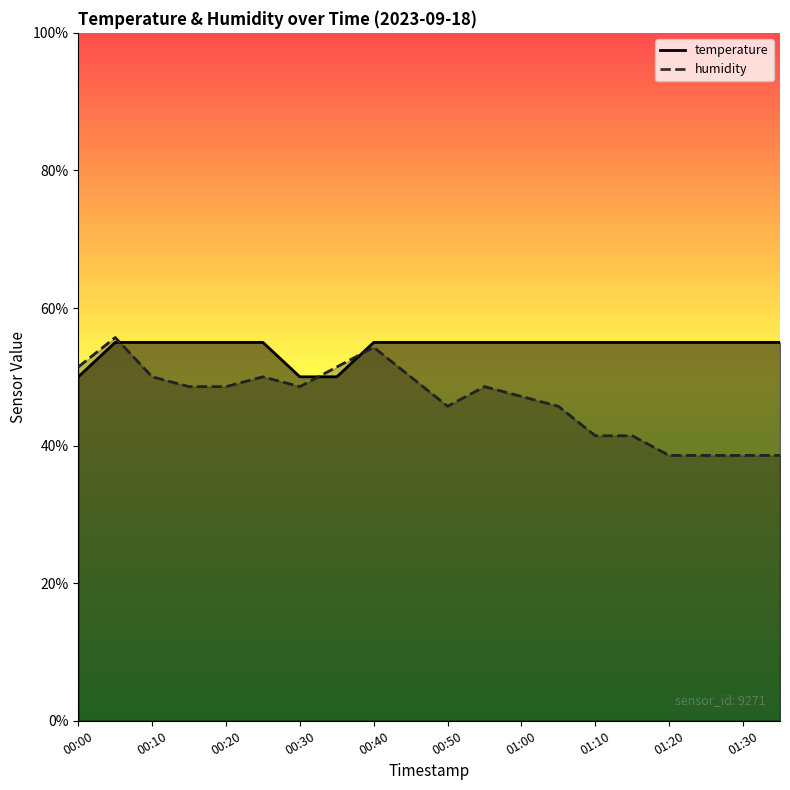

Rank the series at 00:50 from highest to lowest value.

temperature, humidity